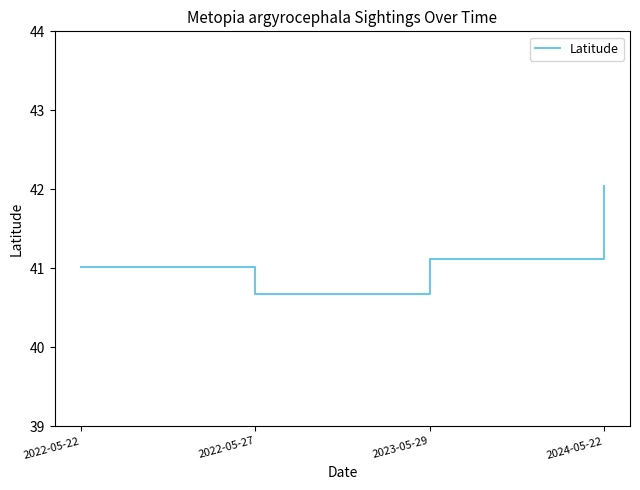

What position from the right is 2022-05-22?

4